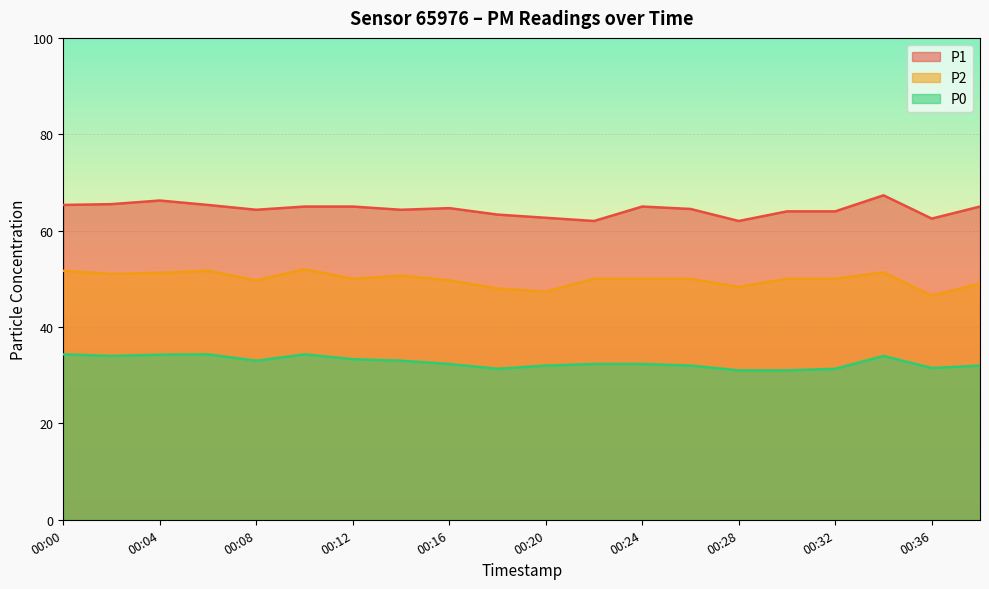

What is the difference between the maximum and minimum values in the P2 series?

5.5